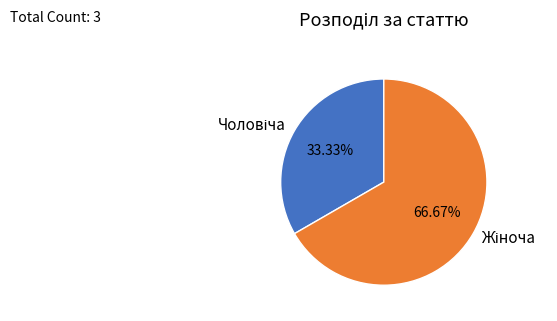

Is there a majority slice in this chart?

Yes